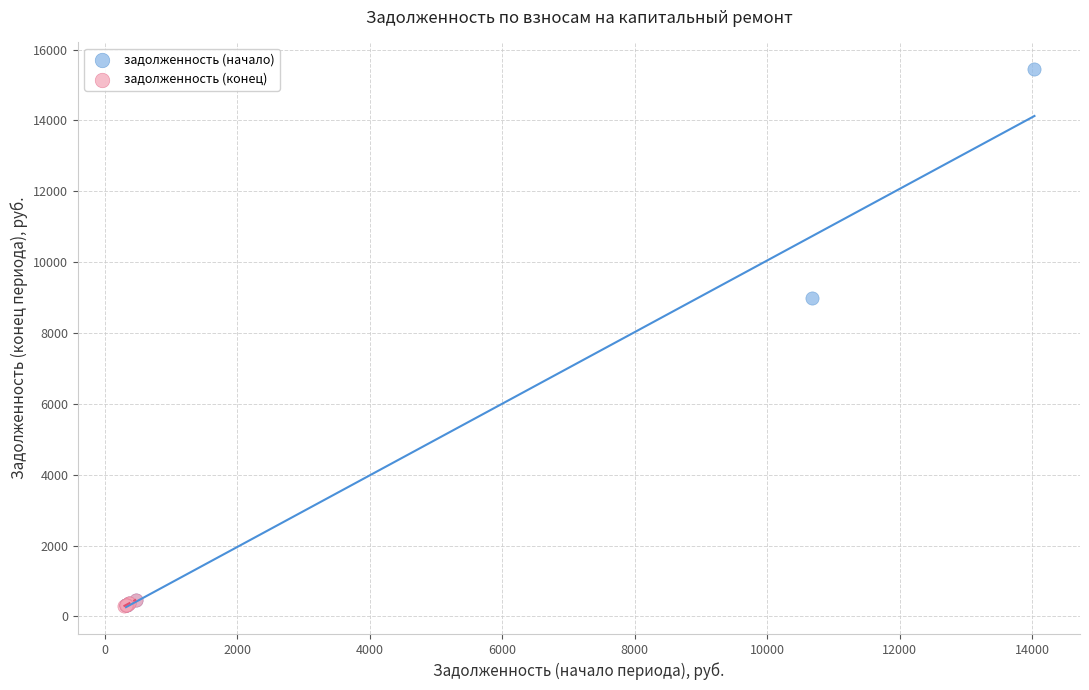

Which series has the widest spread of Y values?

задолженность (начало)